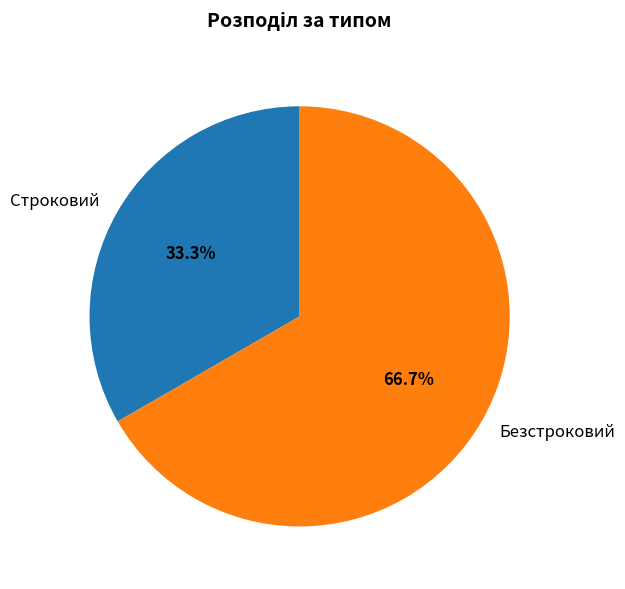

To the nearest percent, what is the combined percentage of Безстроковий and Строковий?

100%